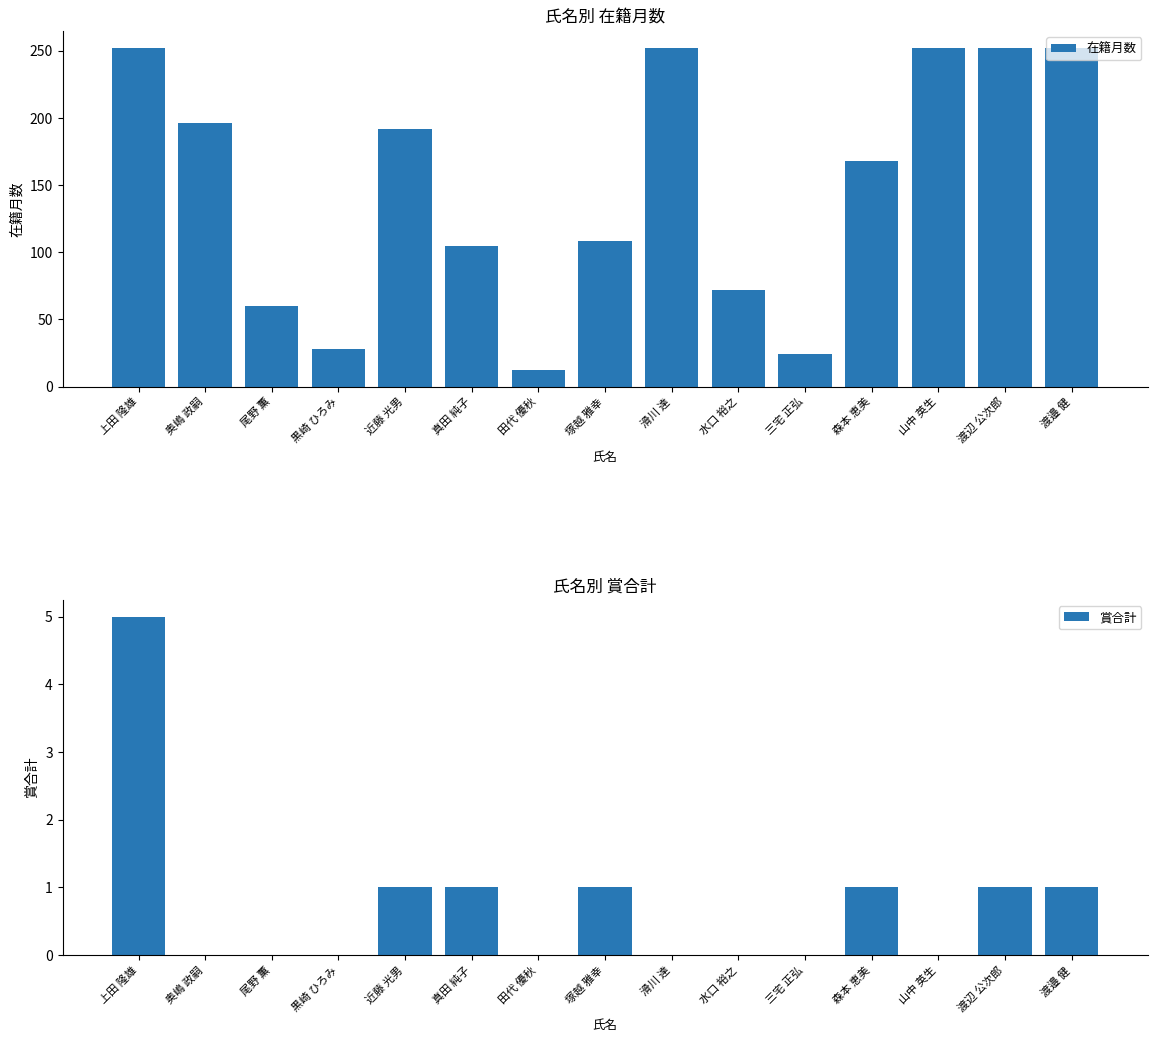

Which category has the lowest value in the 賞合計 series?

奥嶋 政嗣